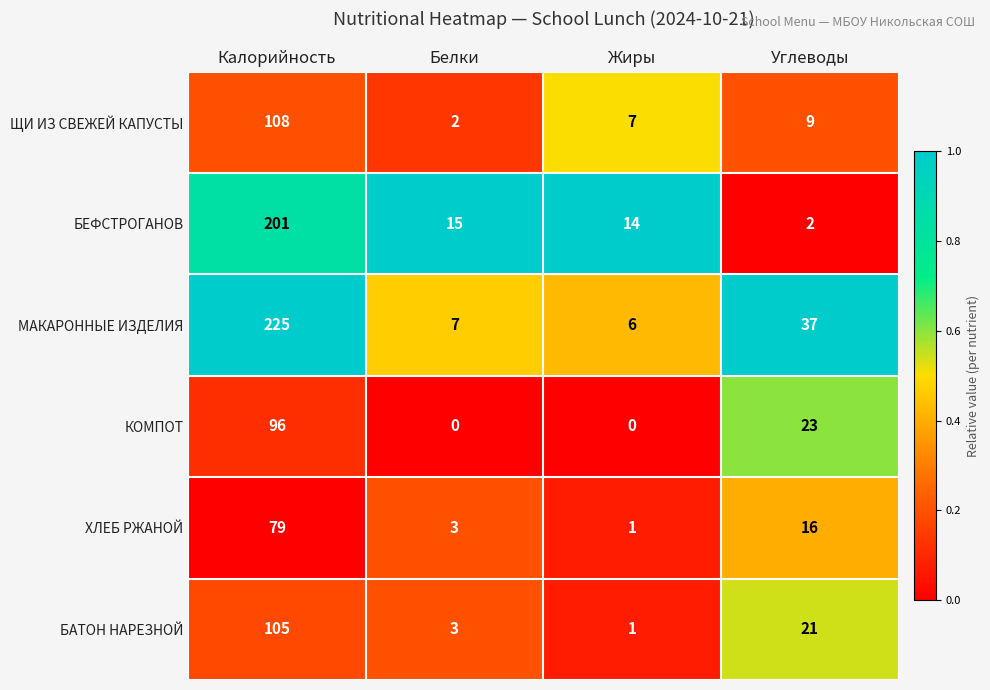

Reading right to left, transcribe all the data shown in this chart.

ЩИ ИЗ СВЕЖЕЙ КАПУСТЫ: 9	7	2	108
БЕФСТРОГАНОВ: 2	14	15	201
МАКАРОННЫЕ ИЗДЕЛИЯ: 37	6	7	225
КОМПОТ: 23	0	0	96
ХЛЕБ РЖАНОЙ: 16	1	3	79
БАТОН НАРЕЗНОЙ: 21	1	3	105